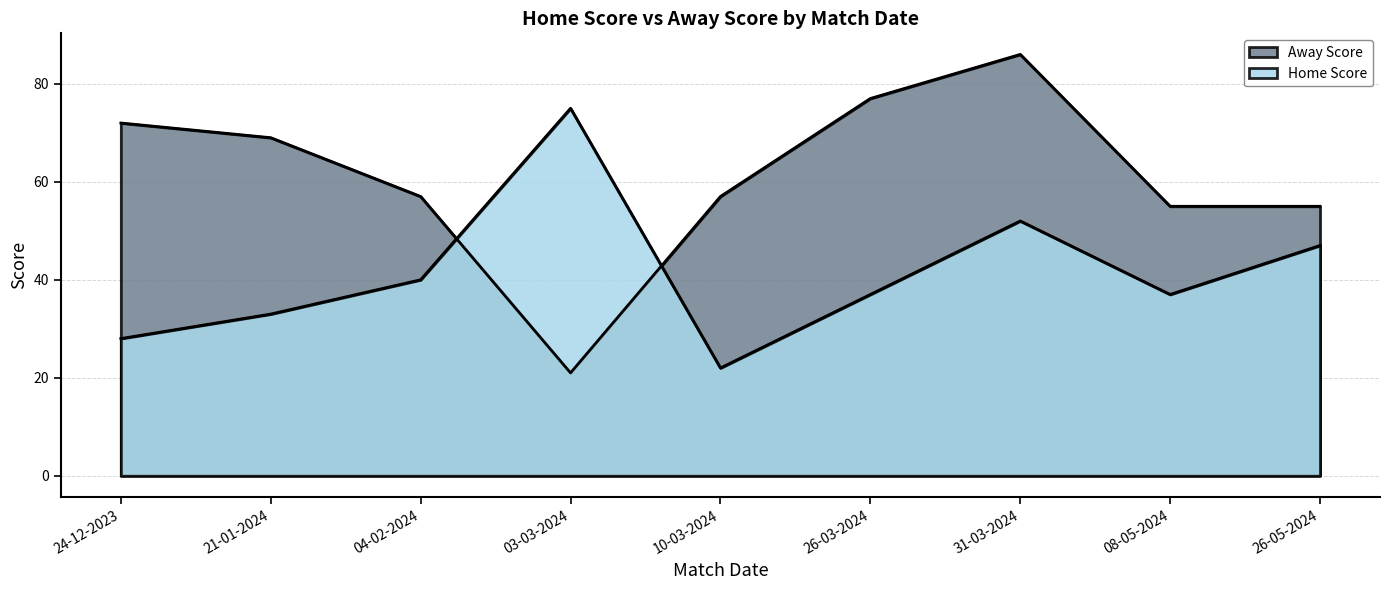

Is the value of Home Score at 08-05-2024 greater than the value of Away Score at 26-03-2024?

No